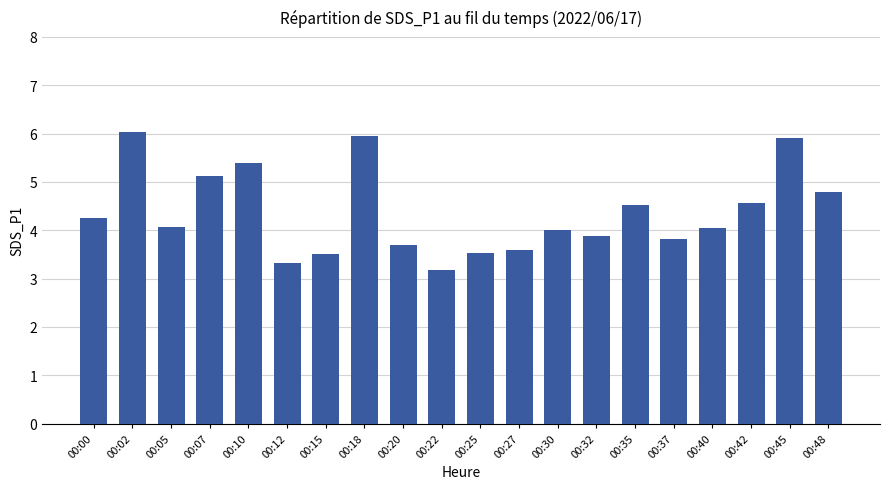

What is the difference between the maximum and minimum values?

2.9